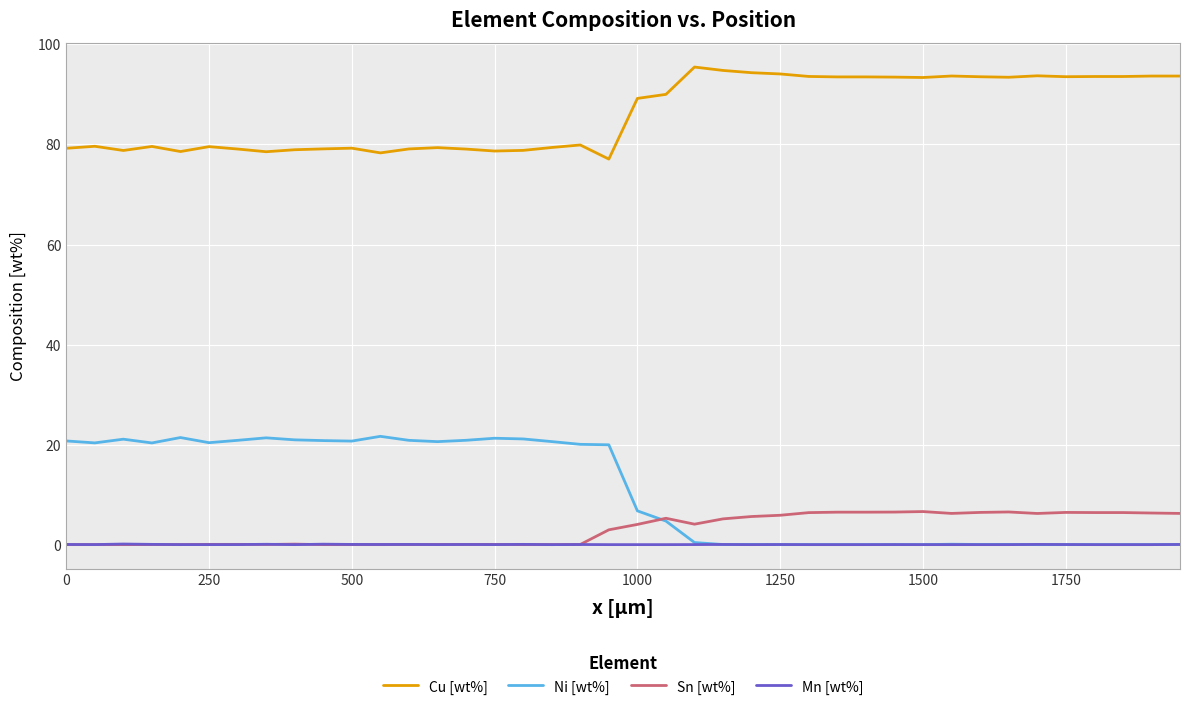

How many values in the Sn [wt%] series are below 4?

20